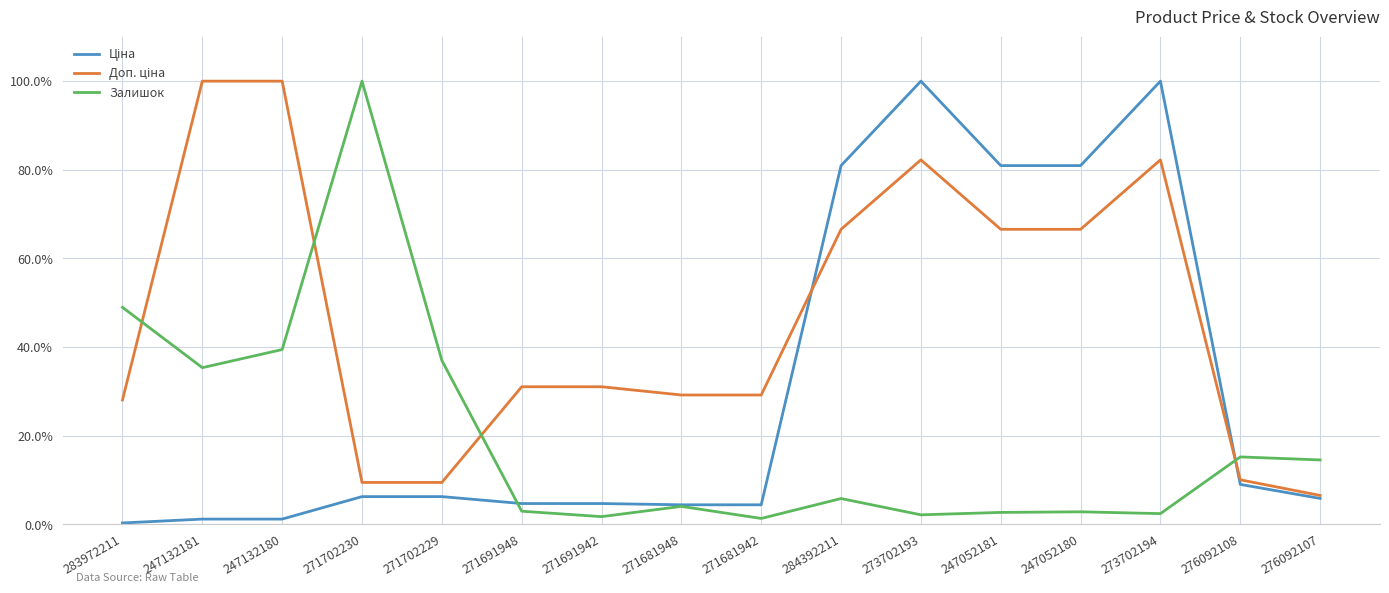

Which series has the largest total across all categories?

Доп. ціна